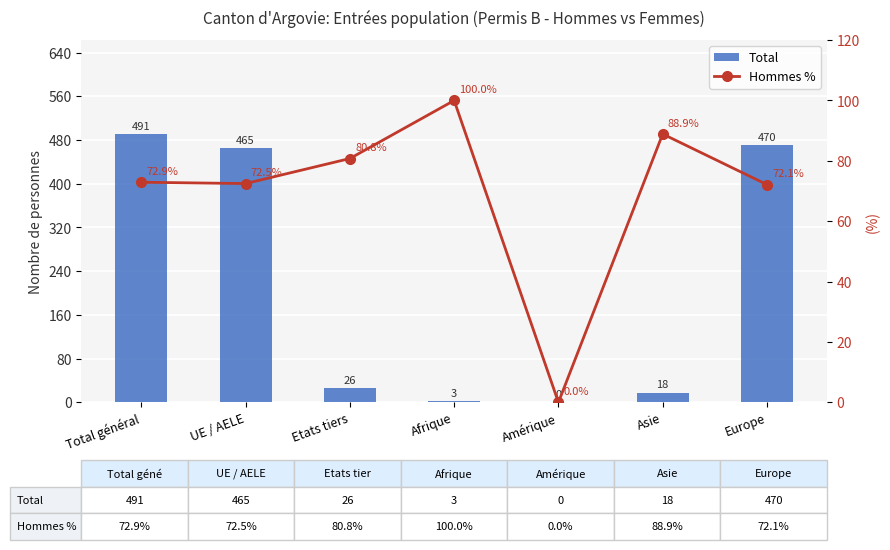

How many data points in Hommes % are less than 72?

1